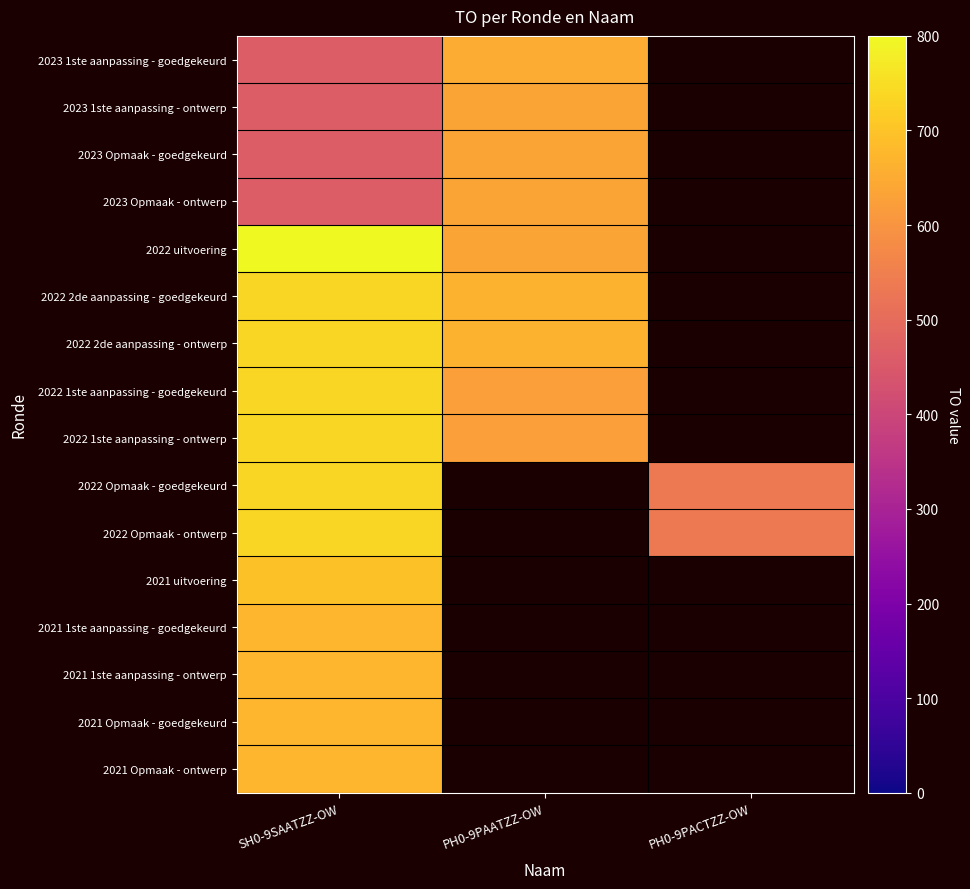

Between SH0-9SAATZZ-OW and PH0-9PAATZZ-OW, which is larger?

PH0-9PAATZZ-OW